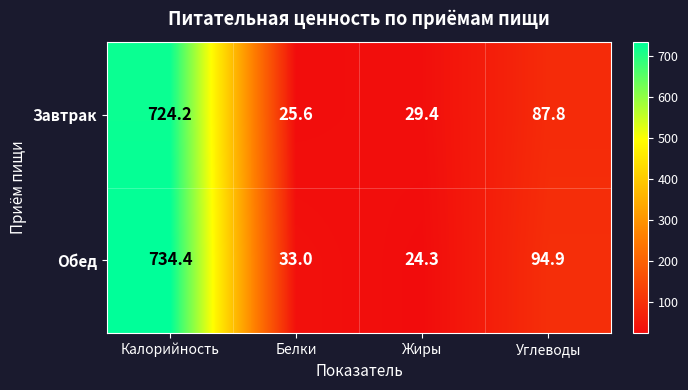

Between Калорийность and Углеводы, which series saw the biggest shift?

Обед